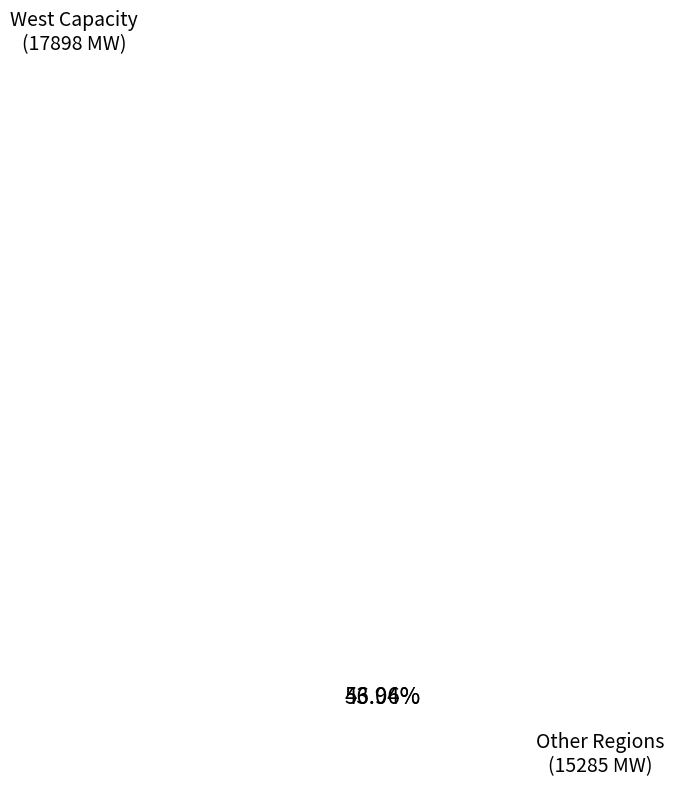

Is there any slice that represents more than half of the pie?

Yes